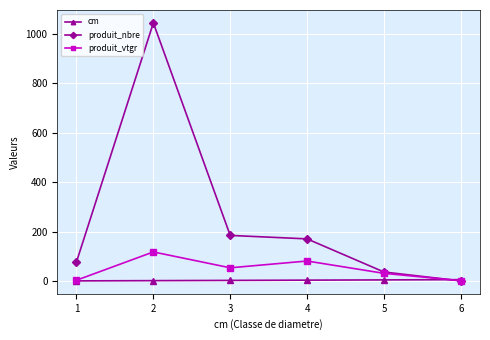

How many series are shown in this chart?

3